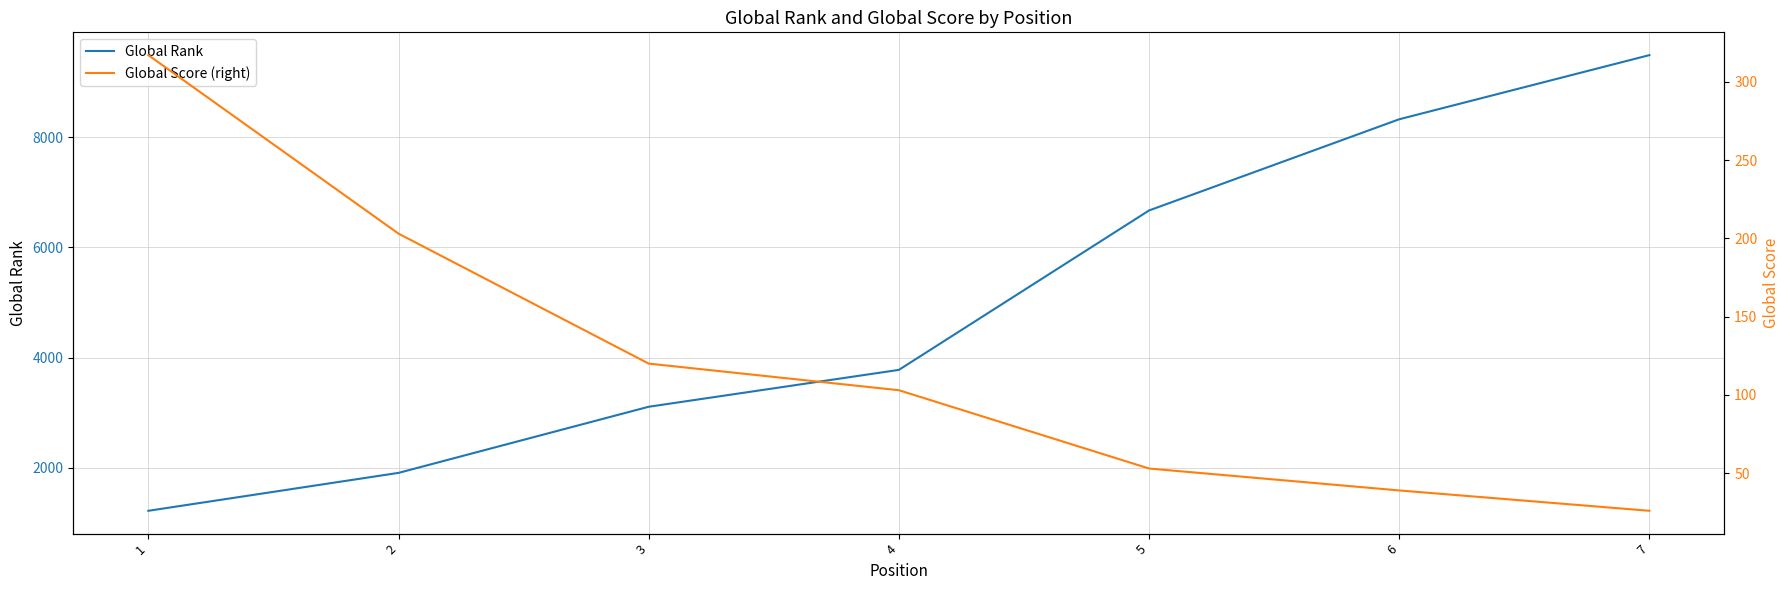

What is the maximum value for Global Rank?

9490